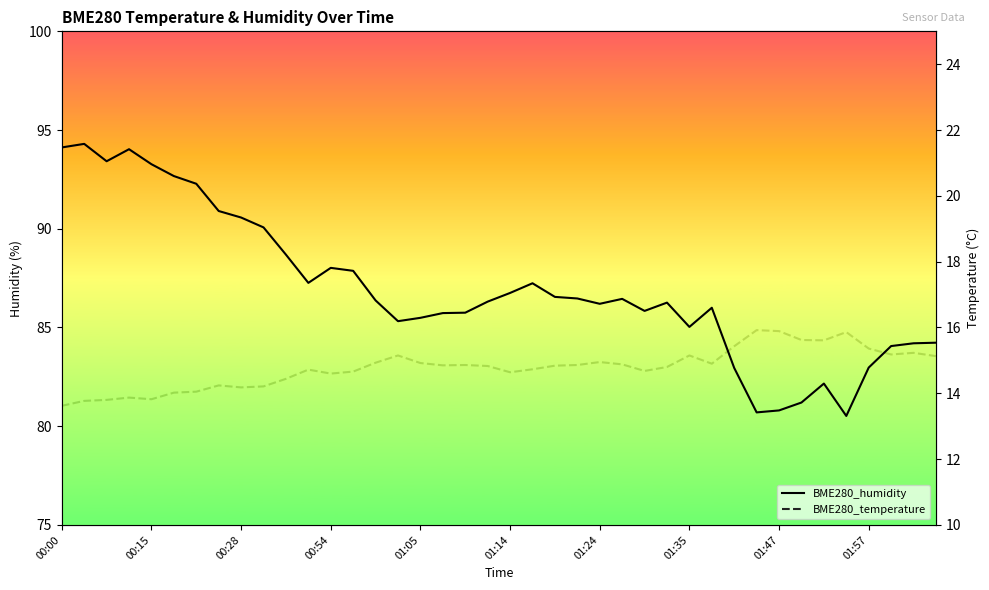

How many data points in BME280_humidity are less than 86?

16